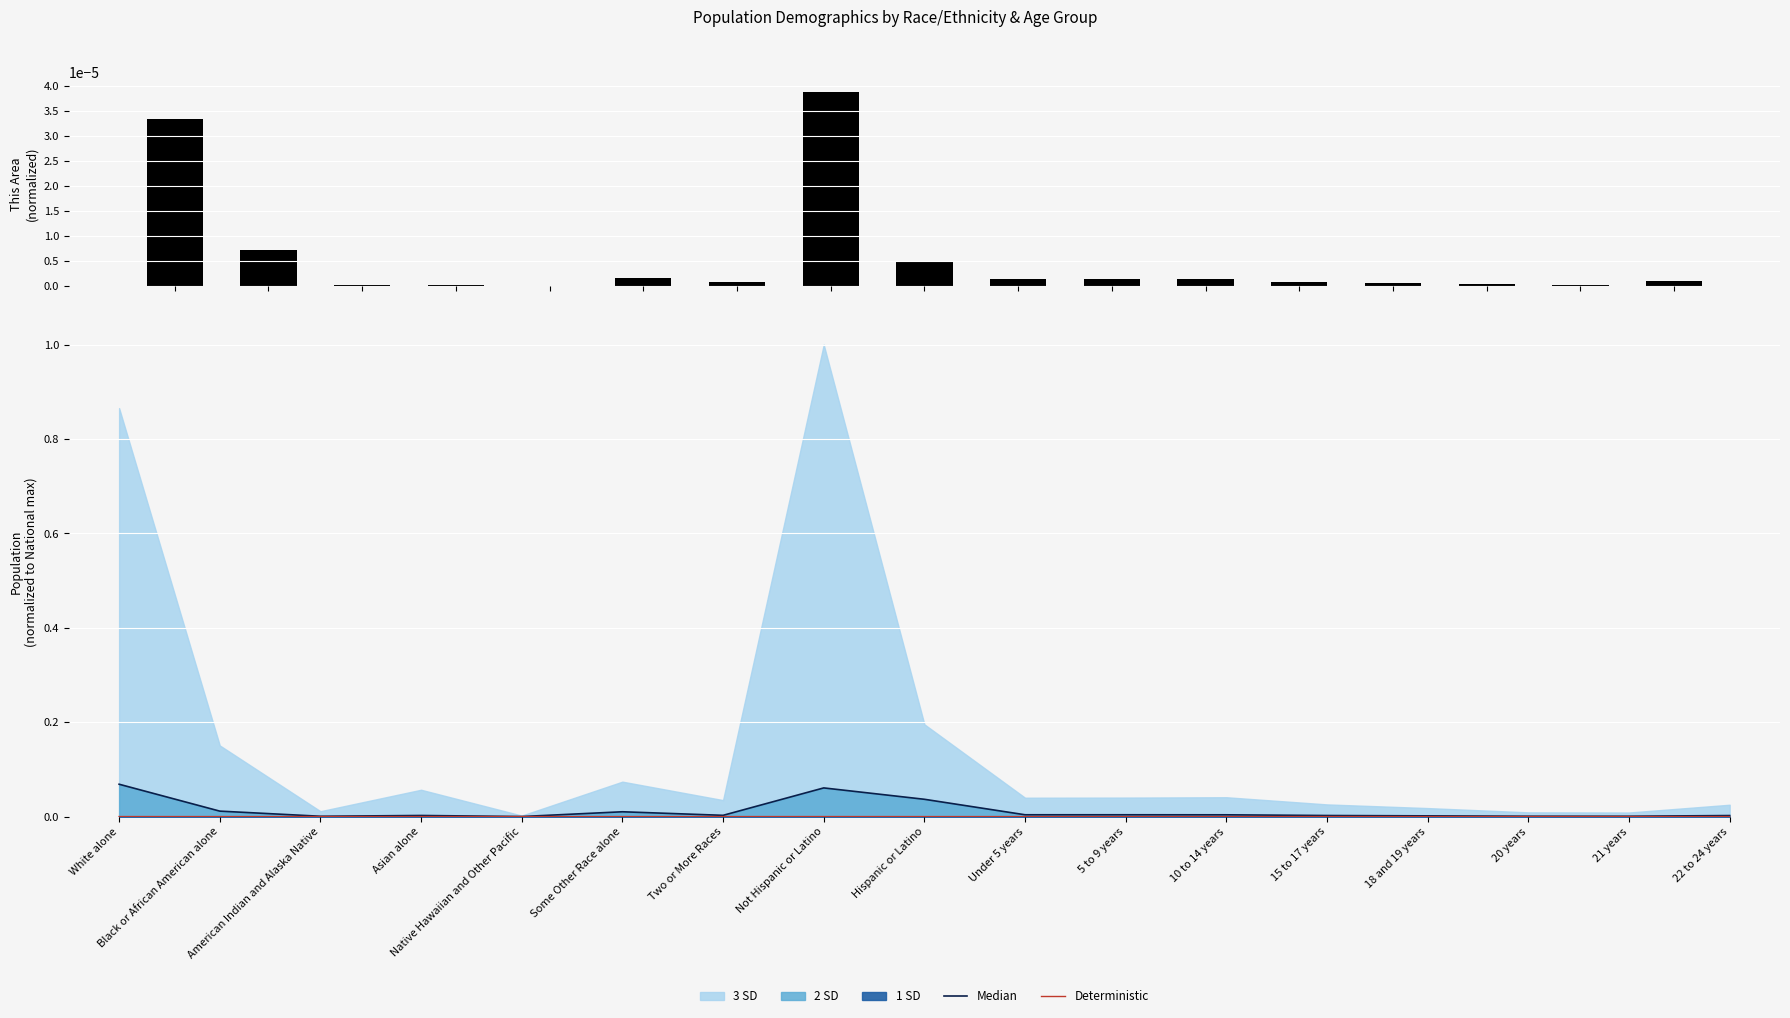

True or false: Deterministic has a value of 0.0 at Asian alone.

True